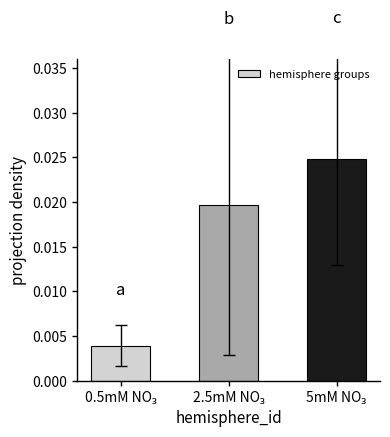

Count the values in the range 0 to 1.

3